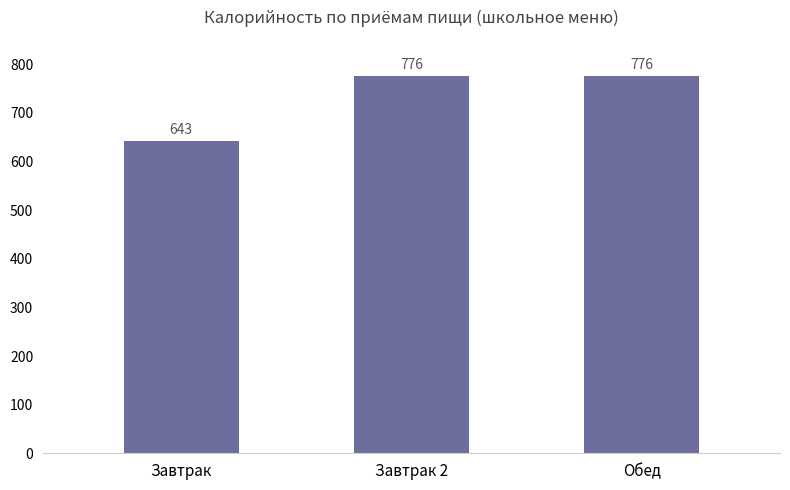

What is the difference between the values at Обед and Завтрак?

133